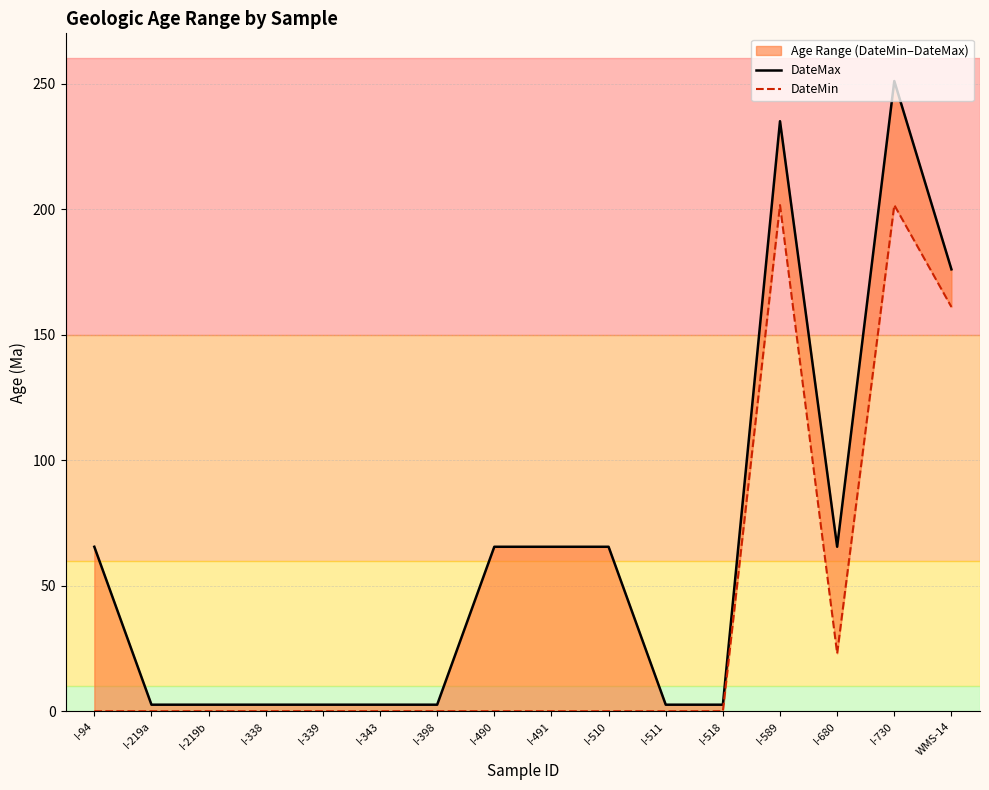

Which series has the largest total across all categories?

DateMax